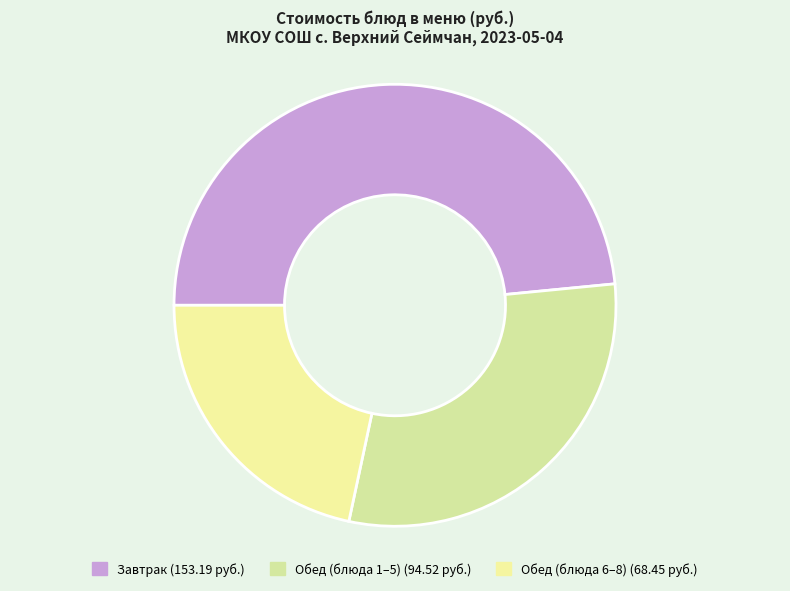

How many slices are in this pie chart?

3